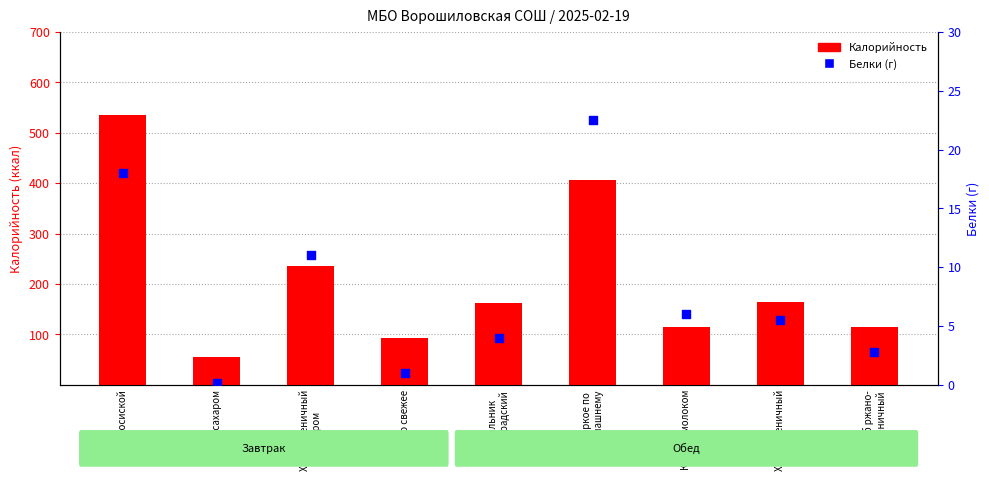

What is the total value across all series at Хлеб пшеничный
с сыром?

247.0